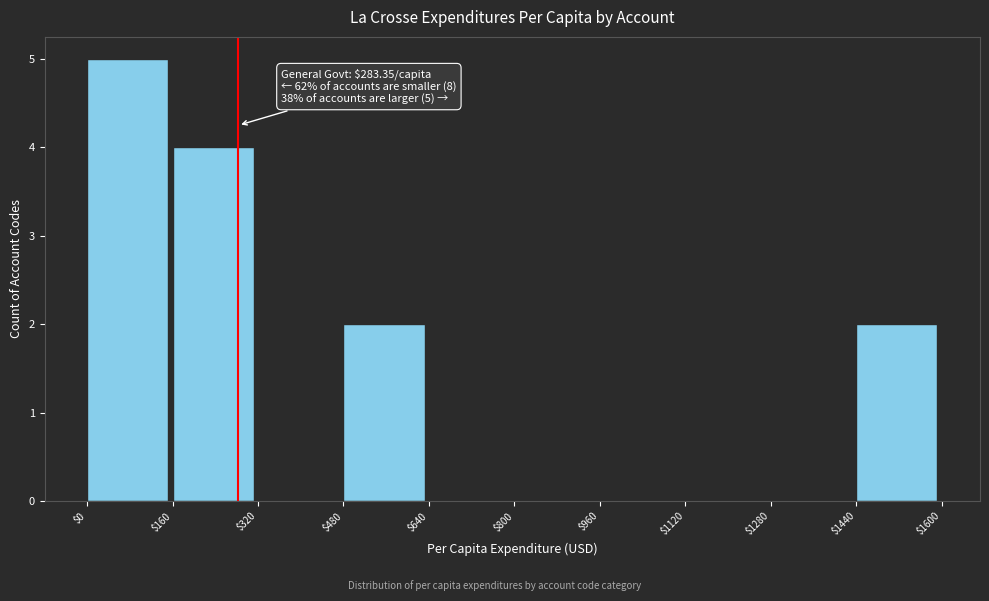

Which range on the x-axis has the tallest bar?

$0 to $160